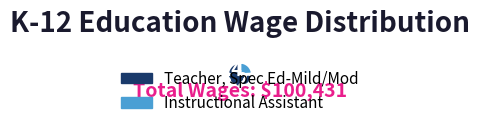

Rank the categories by value from highest to lowest.

Teacher, Spec Ed-Mild/Mod, Instructional Assistant